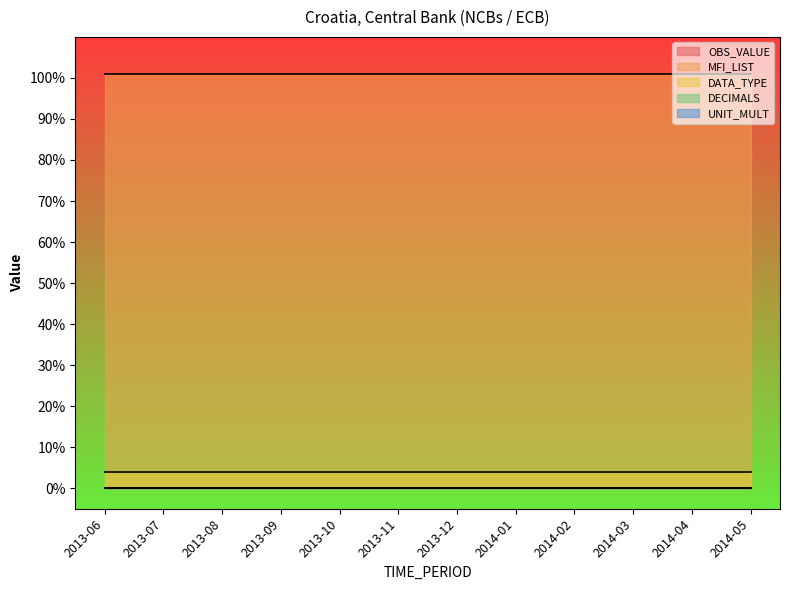

List the labels in order of MFI_LIST value, largest first.

2013-06, 2013-07, 2013-08, 2013-09, 2013-10, 2013-11, 2013-12, 2014-01, 2014-02, 2014-03, 2014-04, 2014-05